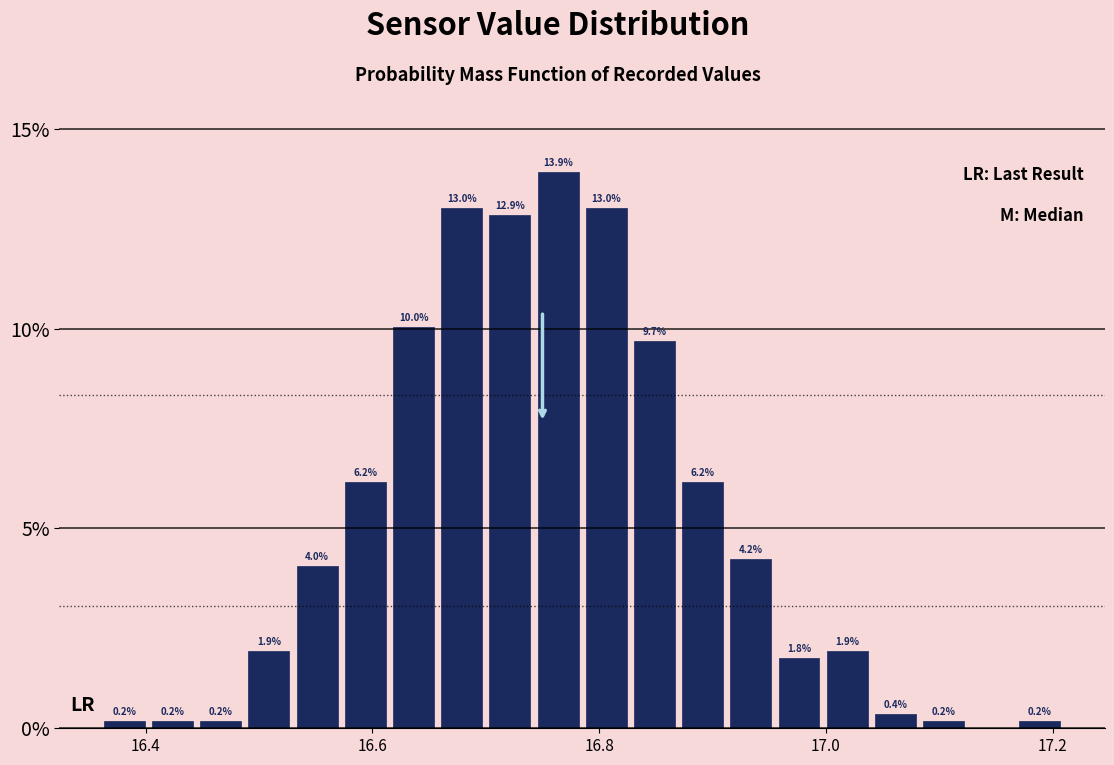

Around what value on the x-axis is the tallest bar? Give the approximate position of its centre, as read against the axis.

16.76